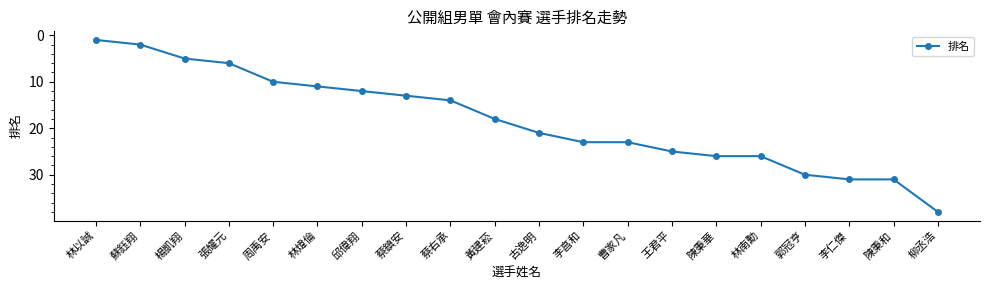

Which label corresponds to the largest value in the chart?

柳丞浩